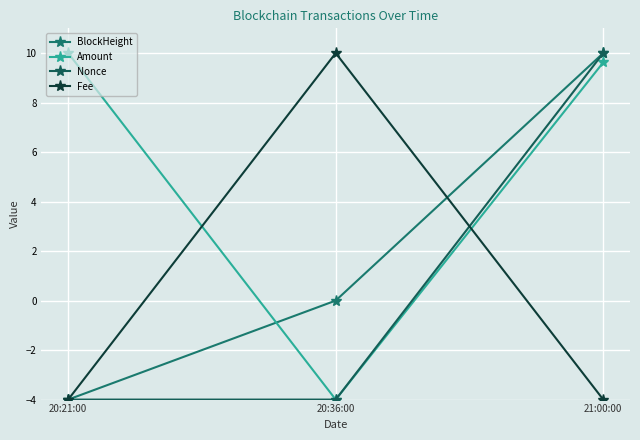

What is the total value across all series at 21:00:00?

25.6